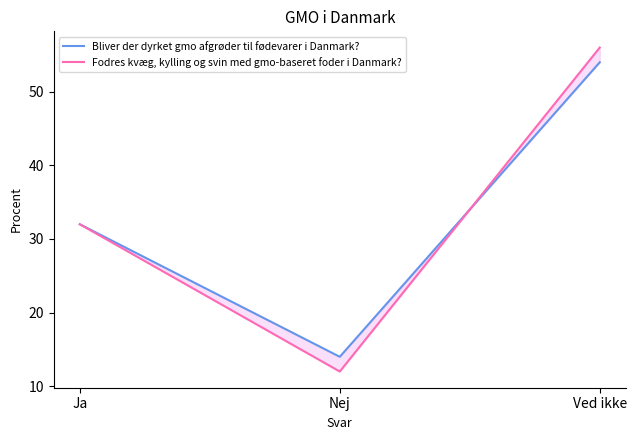

Where does the Bliver der dyrket gmo afgrøder til fødevarer i Danmark? series first go above 32?

Ved ikke